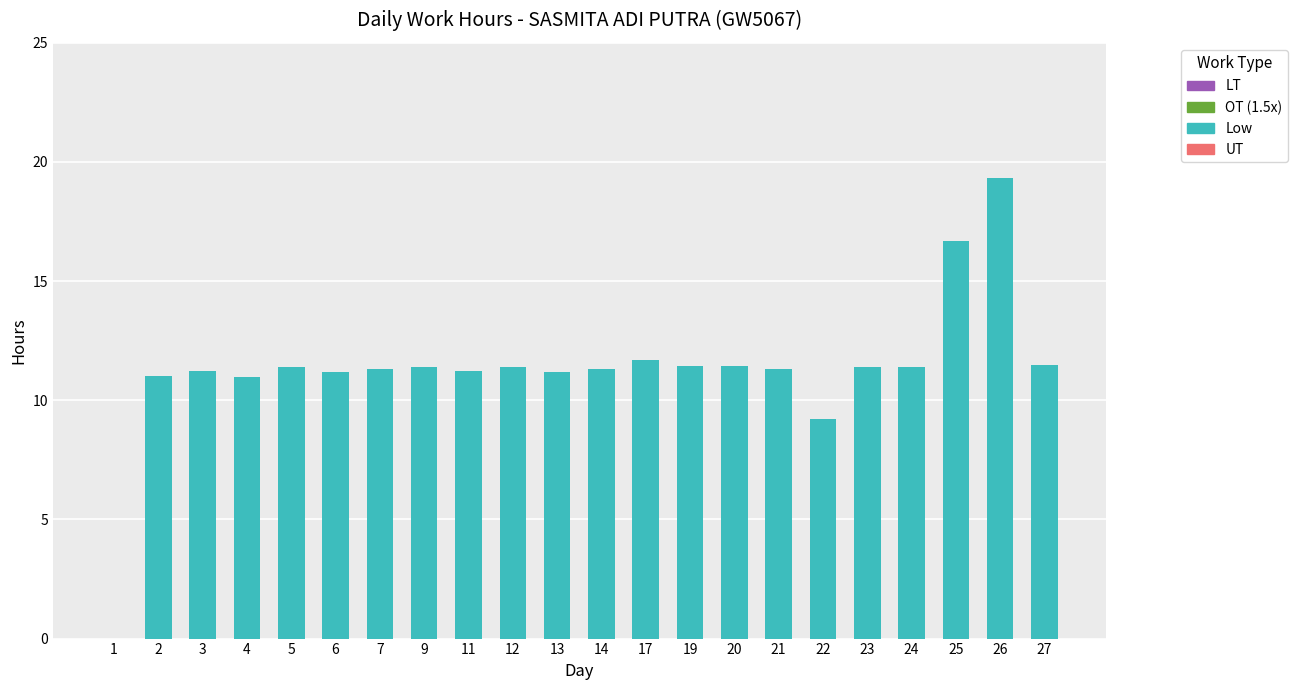

What is the maximum value shown in the chart?

19.3